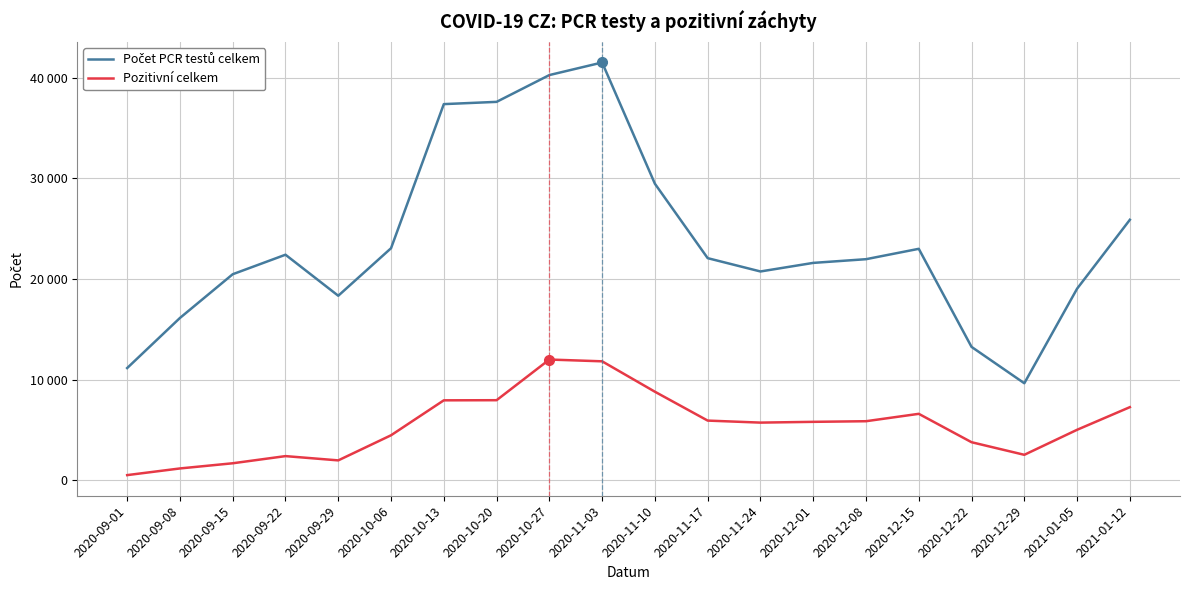

Between 2020-09-22 and 2020-12-15, which series saw the biggest shift?

Pozitivní celkem